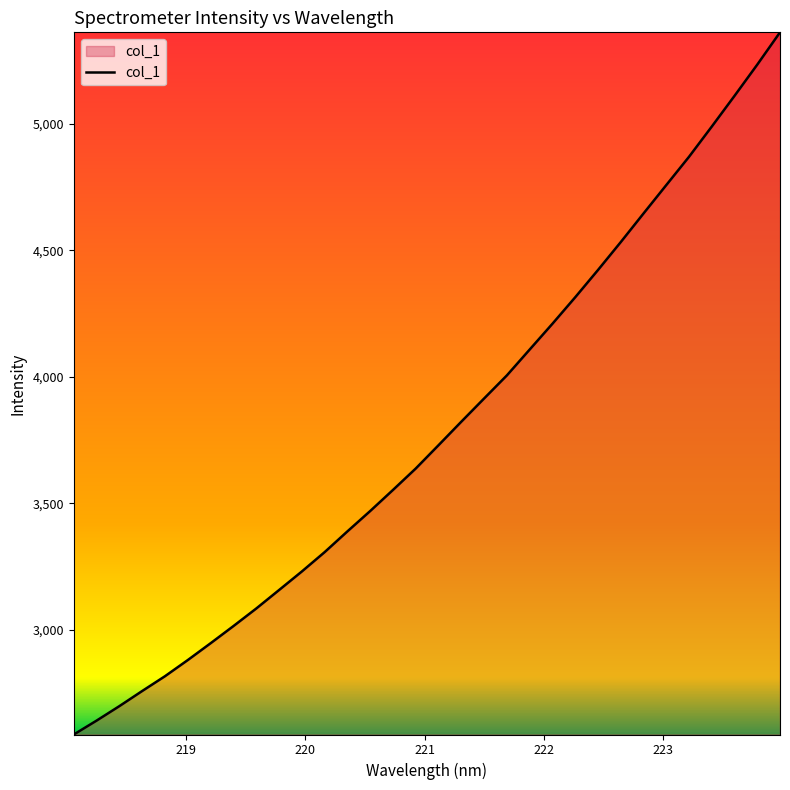

What is the difference between the maximum and minimum values?

2774.5